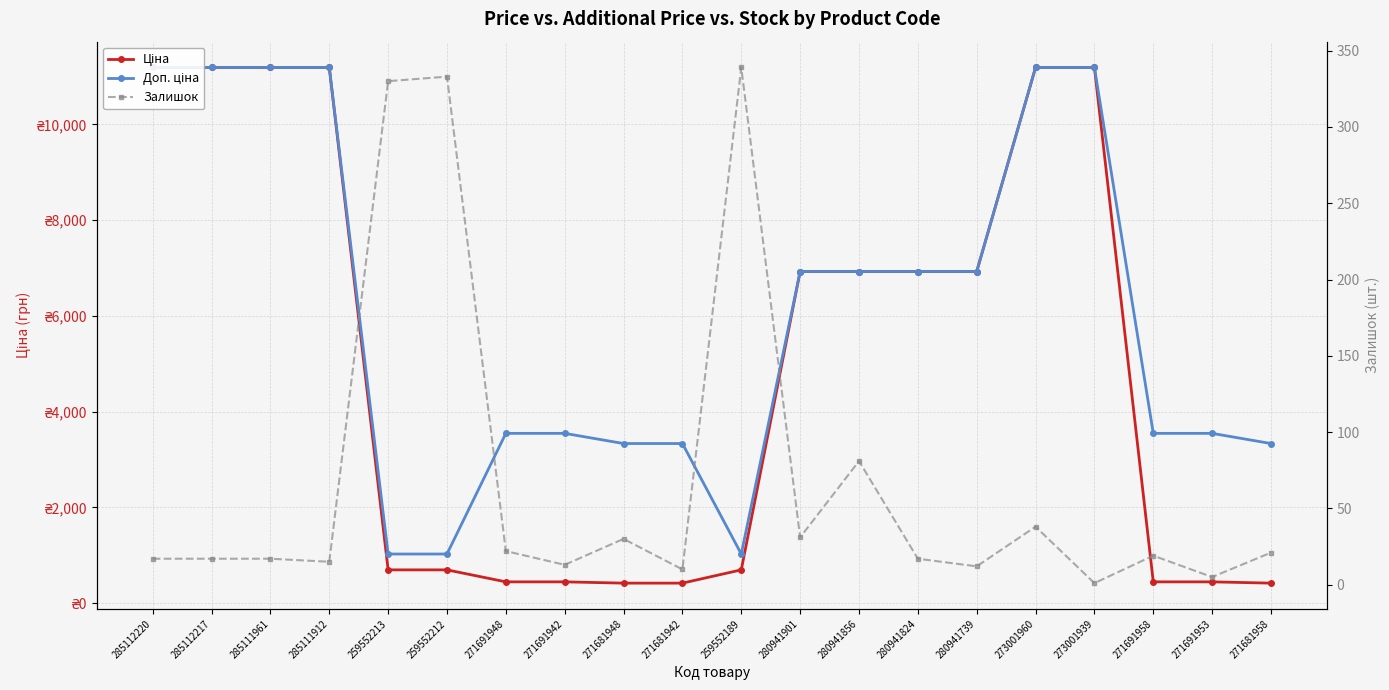

What is the spread (max minus min) of values at 259552212?

691.6